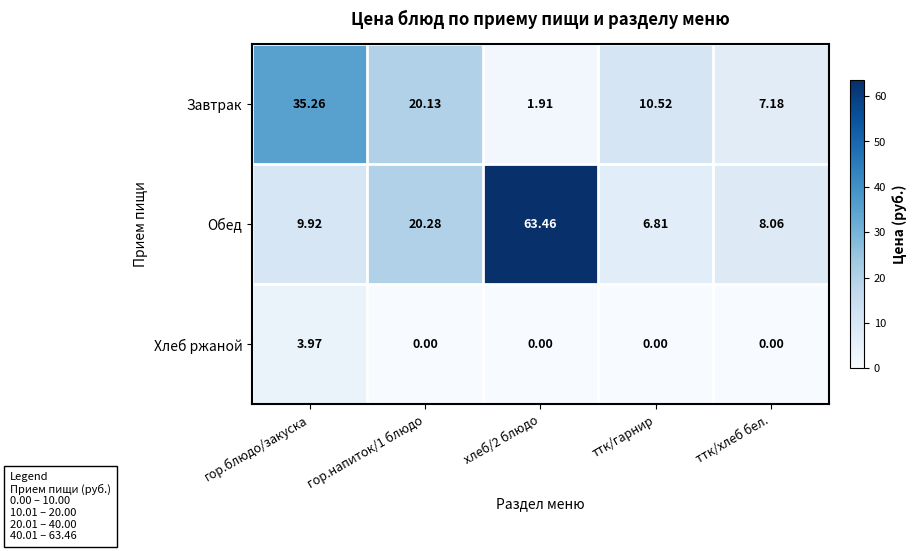

Rank the series at ттк/хлеб бел. from lowest to highest value.

Хлеб ржаной, Завтрак, Обед